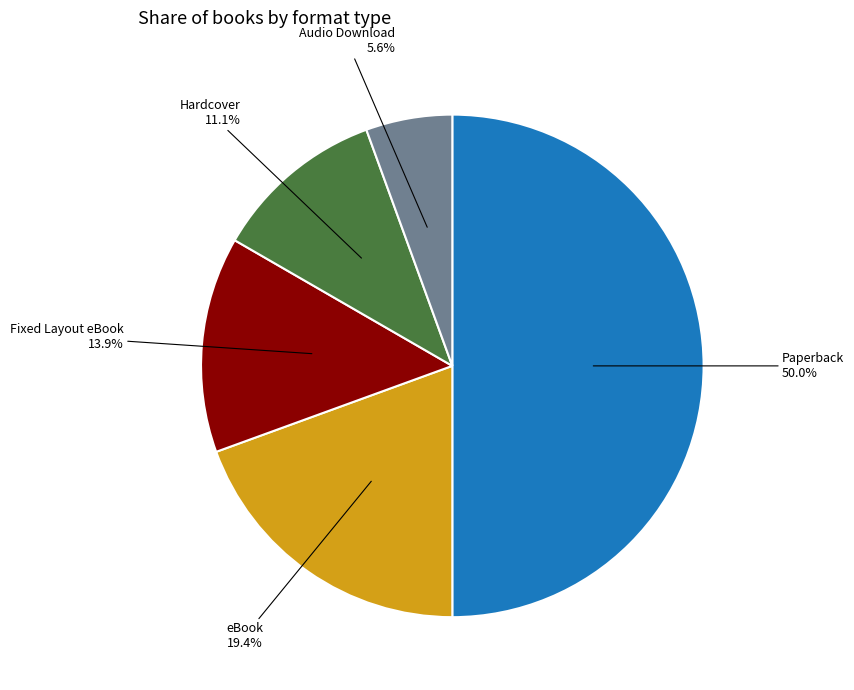

What portion of the pie excludes eBook?

80.6%